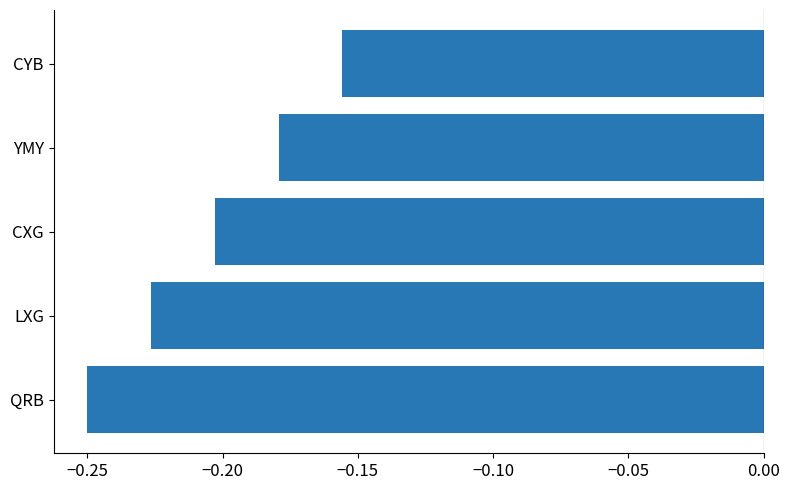

What is the difference between the maximum and minimum values?

0.1